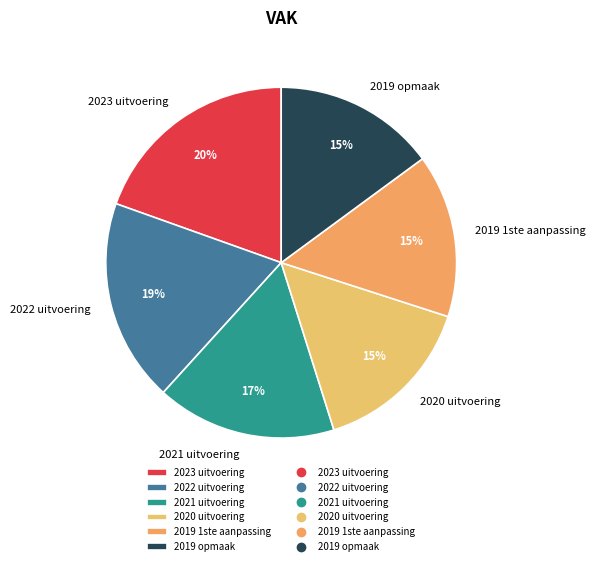

The 2022 uitvoering slice represents 24% of the pie. True or false?

False